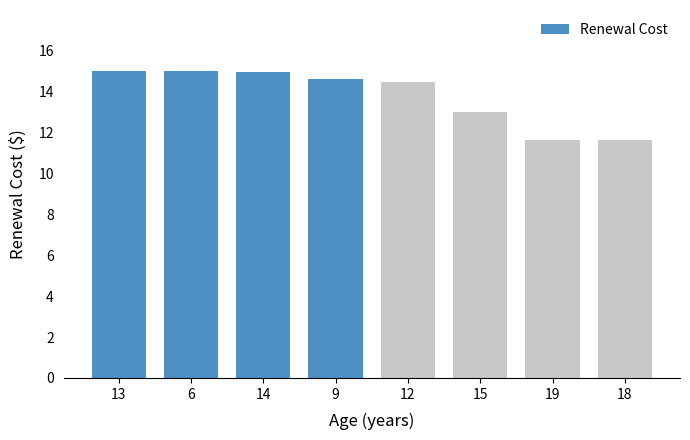

True or false: the data shows 4.4 at 18.

False